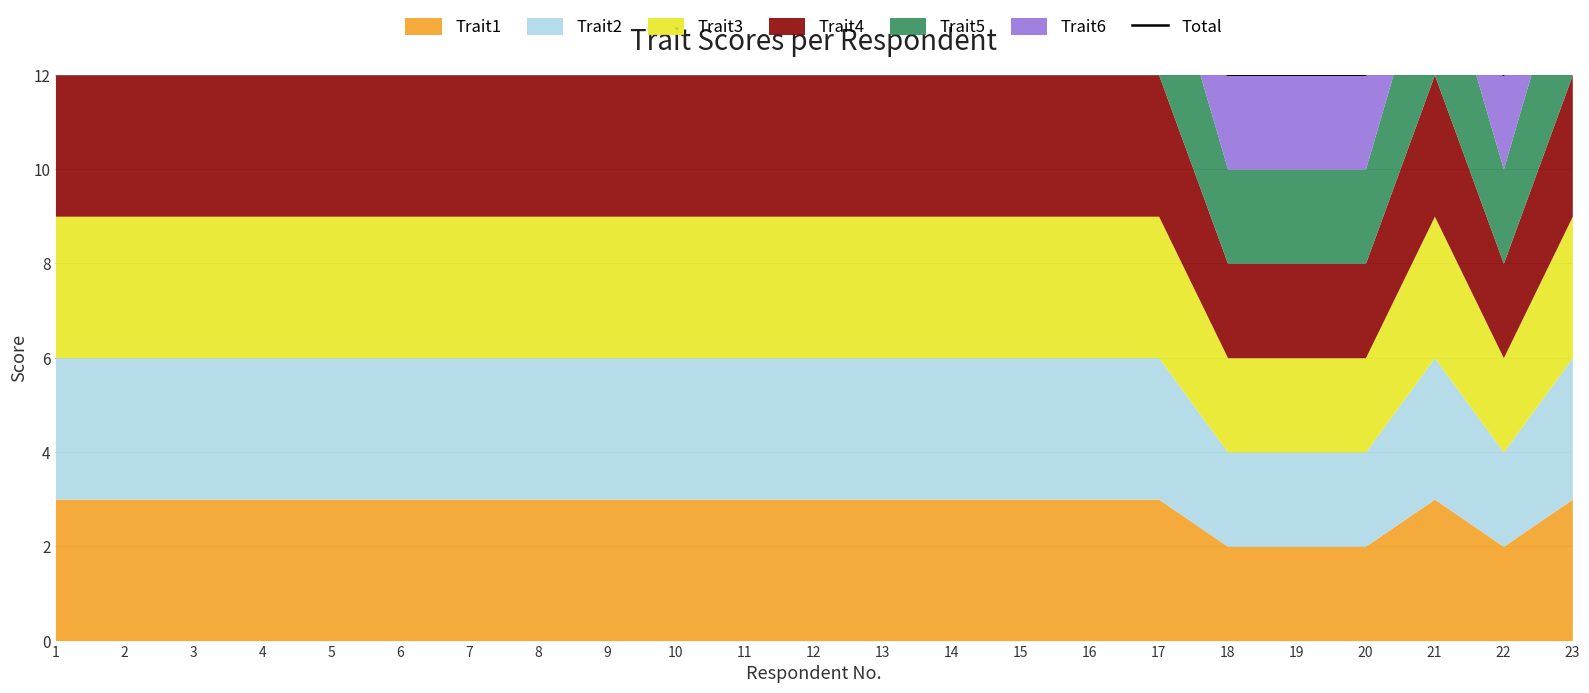

Where is the first local minimum?

22